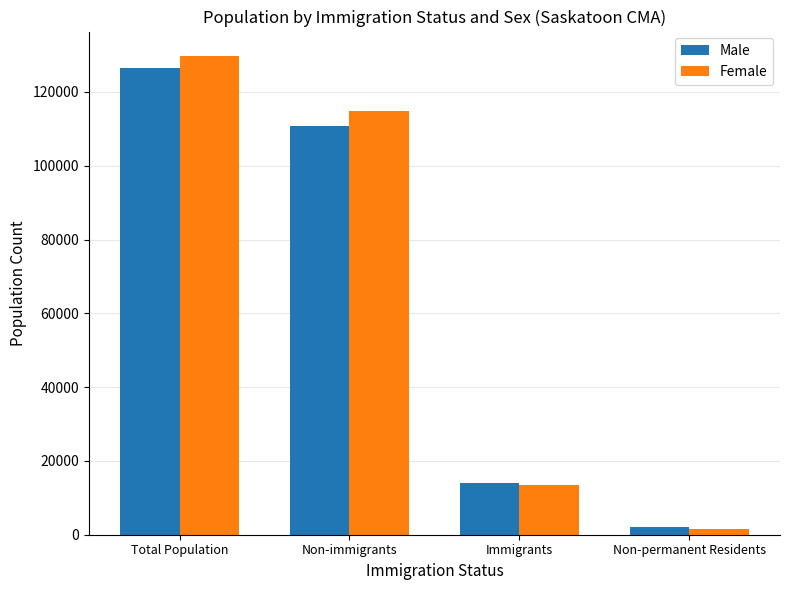

What is the difference between the second highest and minimum values in the Male series?

108645